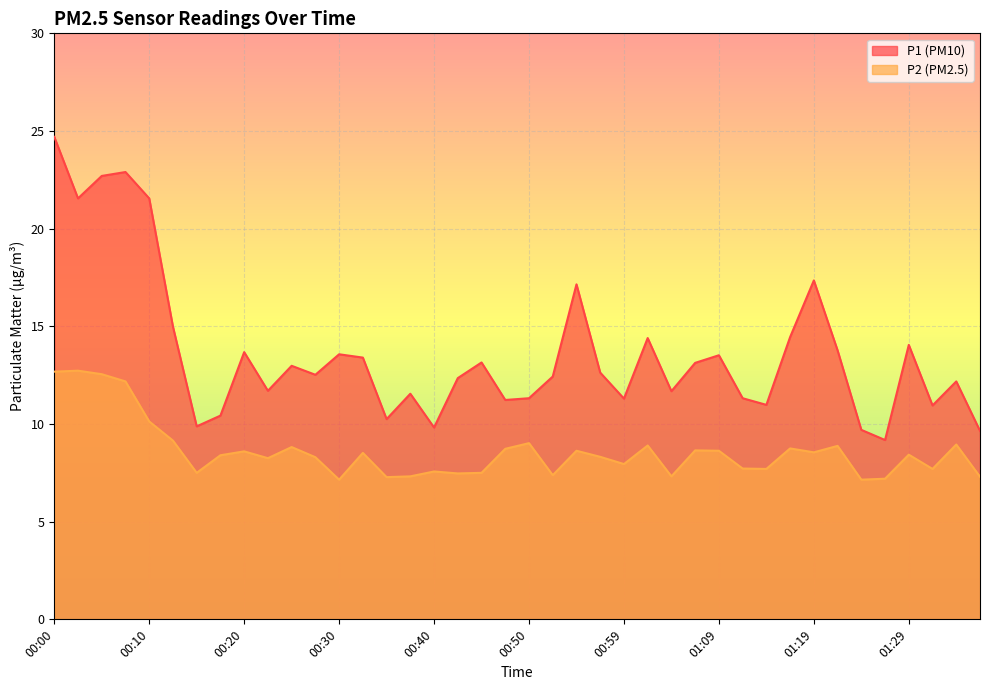

Is the value of P1 at 01:27 greater than the value of P2 at 00:10?

No